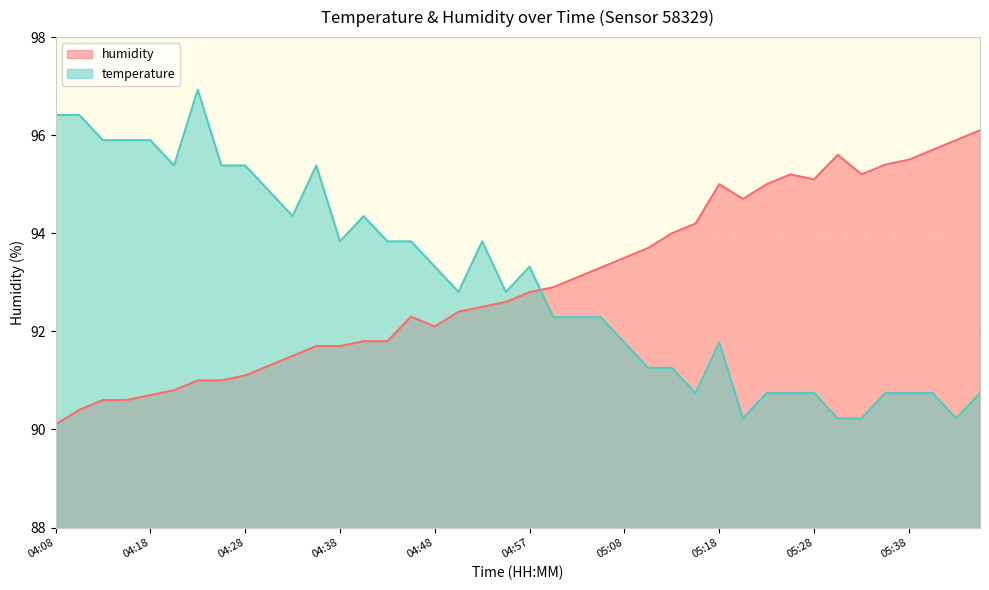

What is the maximum value for temperature?

96.9